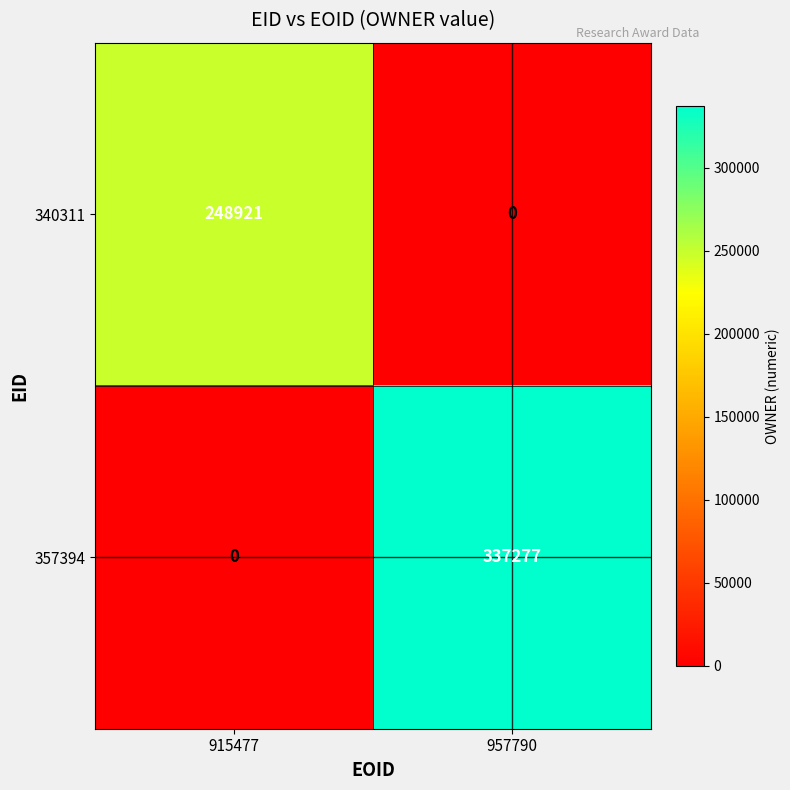

How many series are shown in this chart?

2